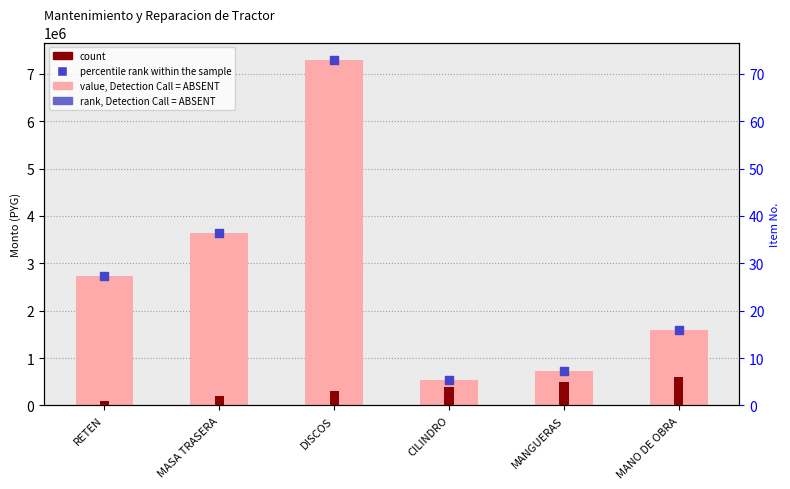

At which category is the sum across all series the highest?

DISCOS